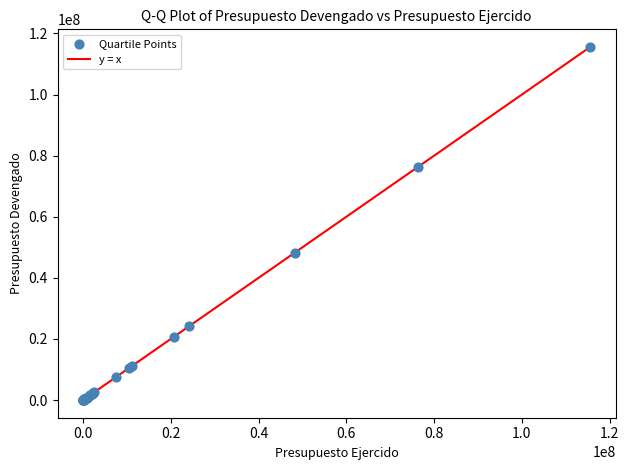

What Y value in the scatter plot is closest to 57787781?

48223624.2